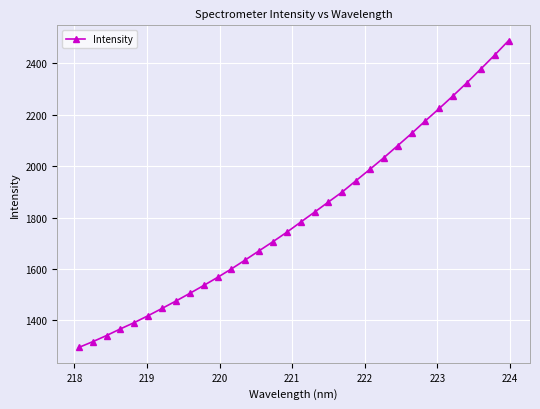

Does the chart have visible grid lines?

Yes